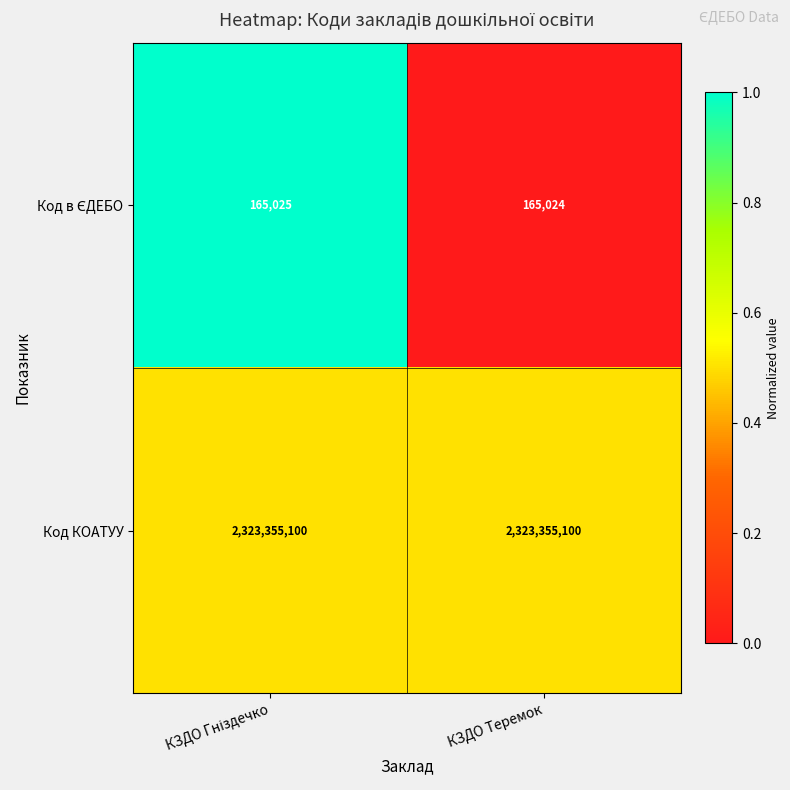

What is the smallest value displayed?

165024